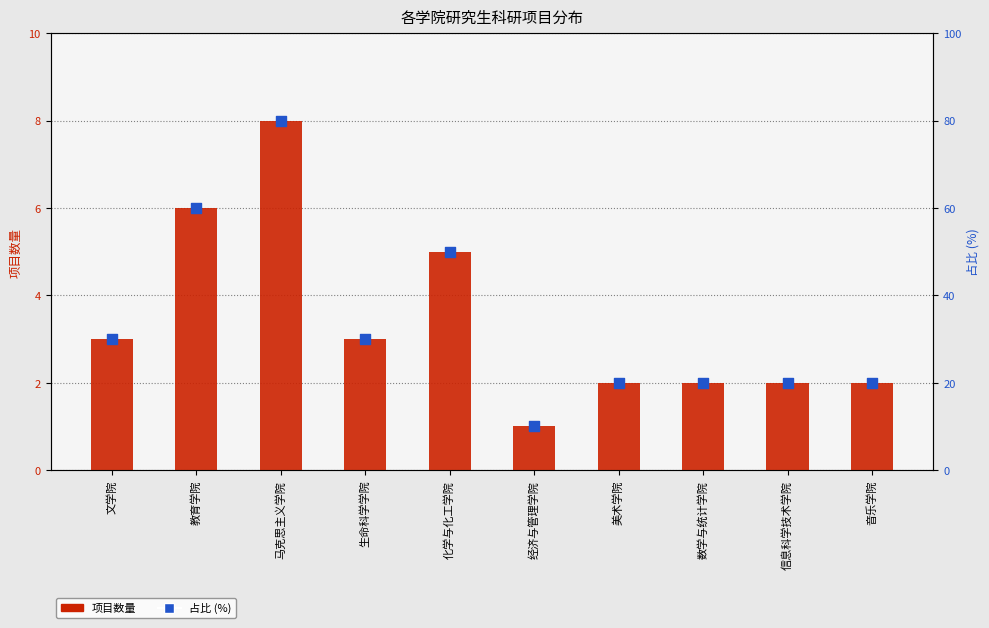

What are all the series names shown in the legend?

项目数量, 占比 (%)